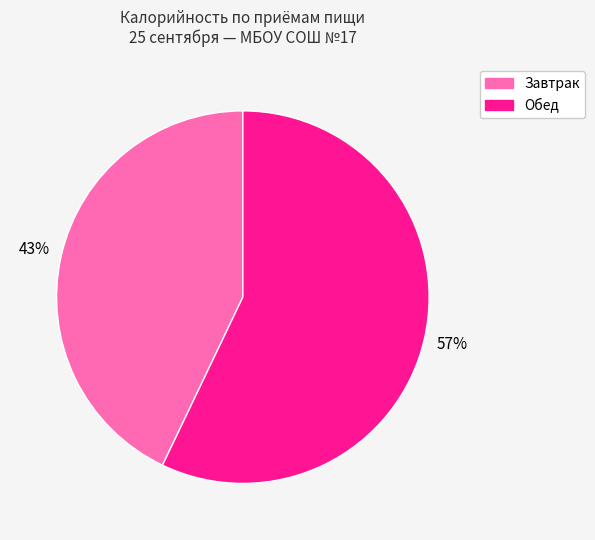

To the nearest percent, what is the difference between the Завтрак and Обед slice percentages?

14%